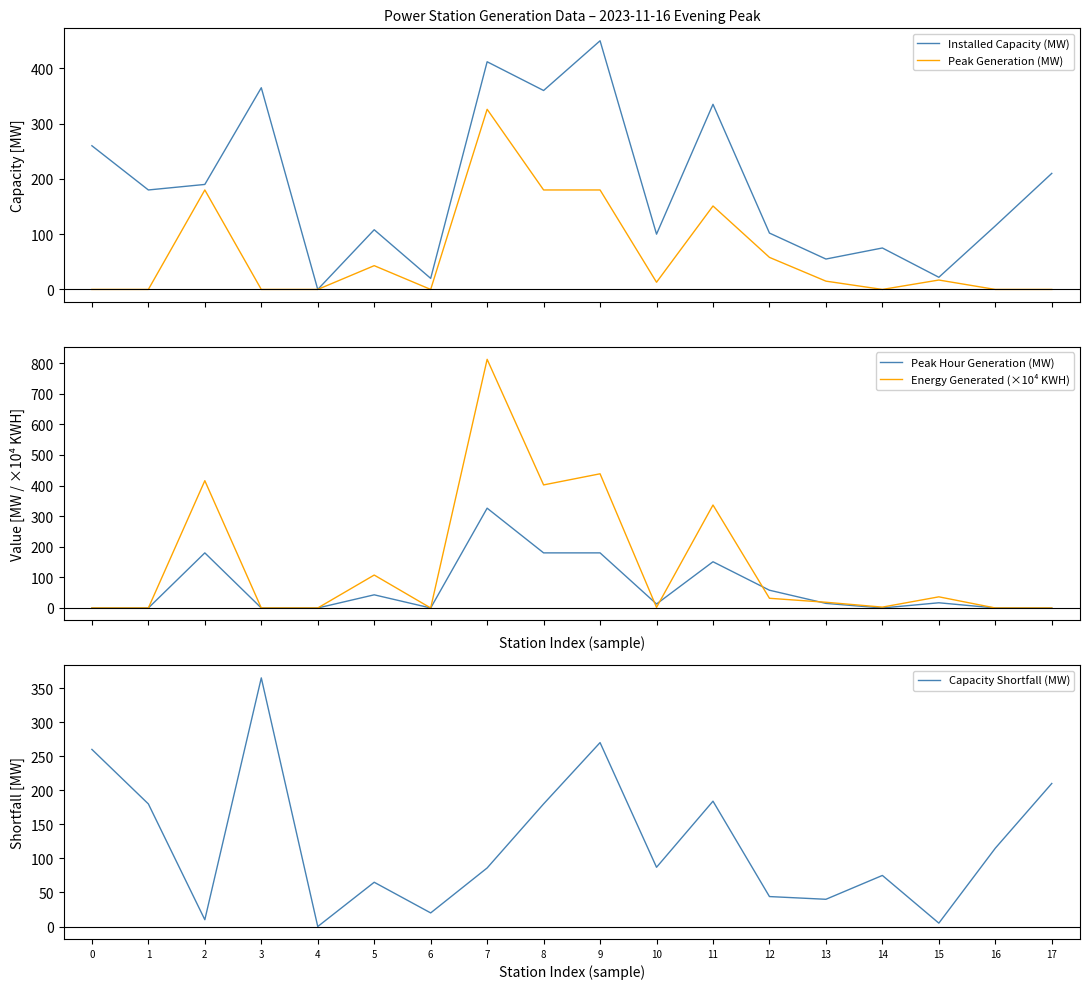

Where is Energy Generated (×10⁴ KWH) nearest to the value 406?

8